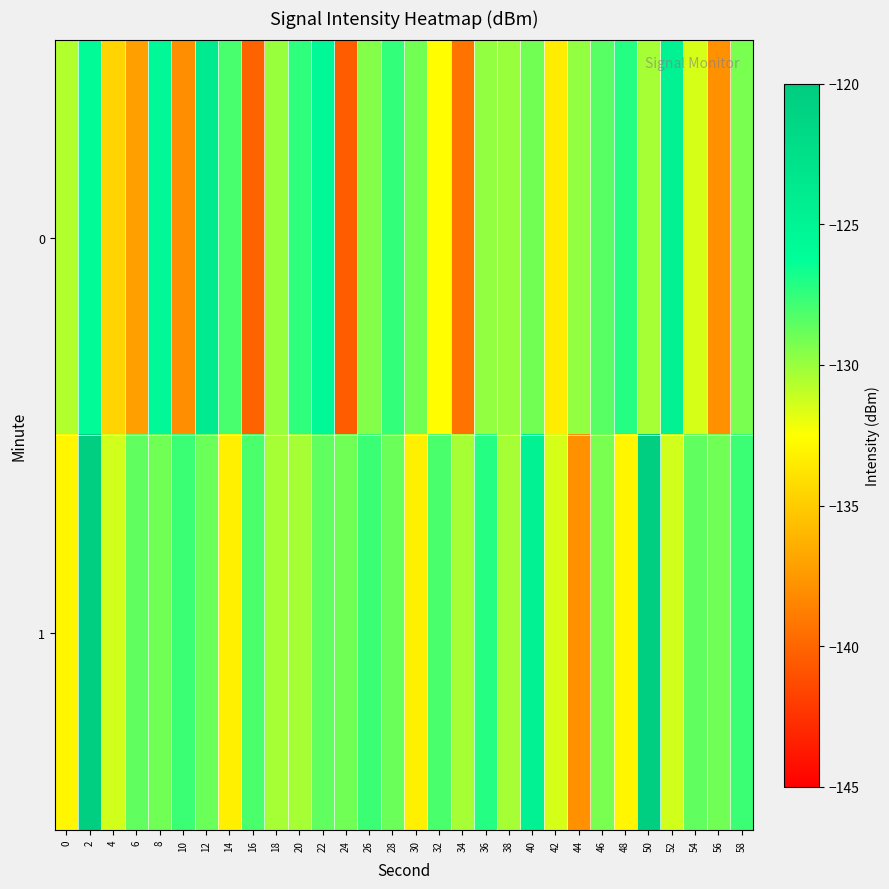

What is the spread (max minus min) of values at 22?

3.1